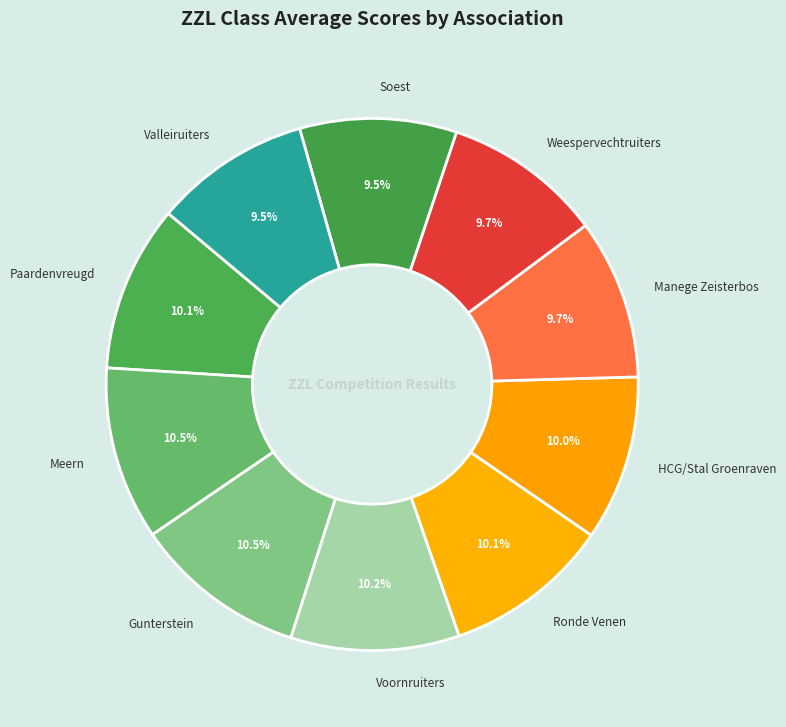

Is Gunterstein the majority of the pie?

No